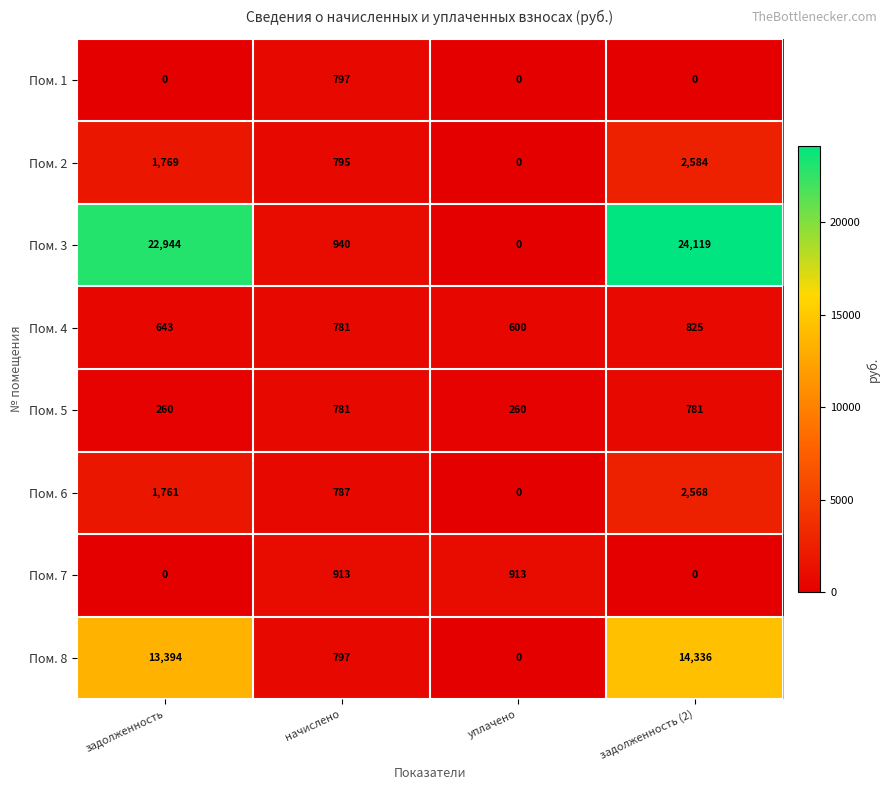

Count the number of categories in the chart.

4